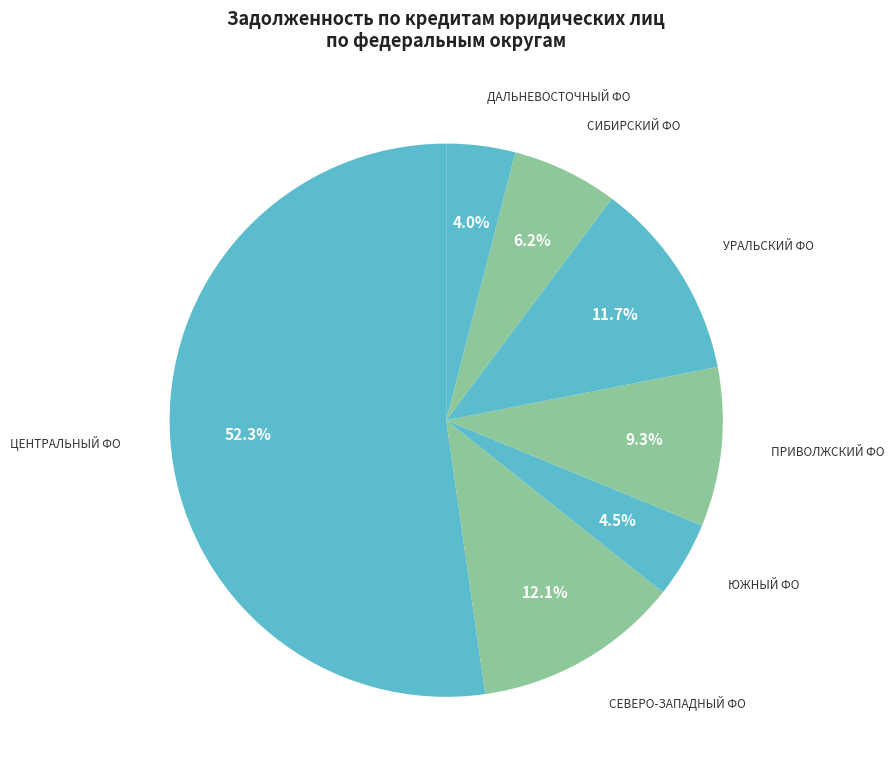

What is the ratio of the value at ЦЕНТРАЛЬНЫЙ ФО to the value at СЕВЕРО-ЗАПАДНЫЙ ФО?

4.3